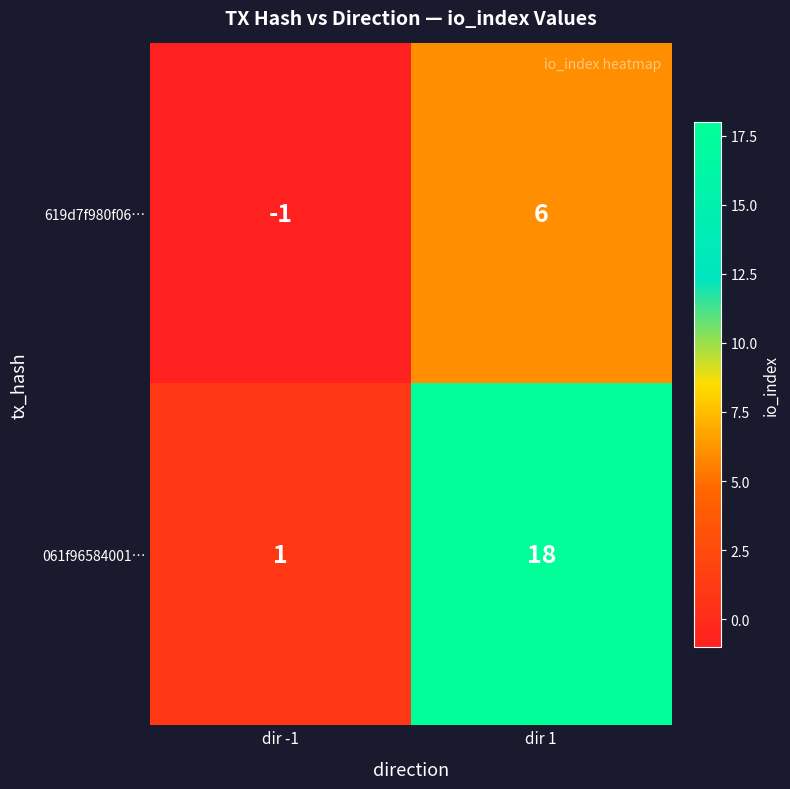

What is the maximum value shown in the chart?

18